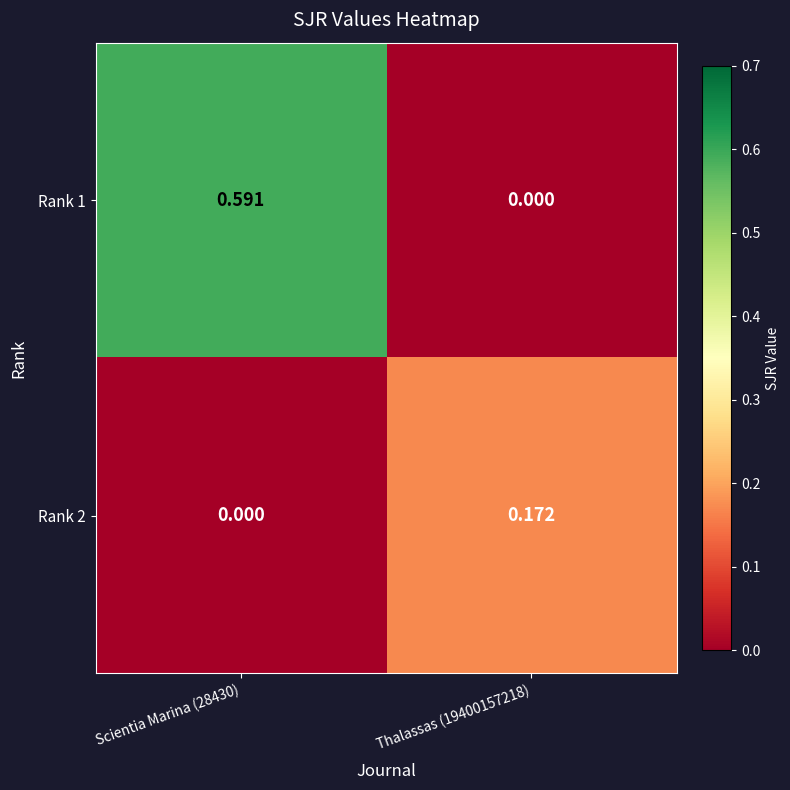

Is the value of Rank 1 at Thalassas (19400157218) greater than the value of Rank 2 at Thalassas (19400157218)?

No